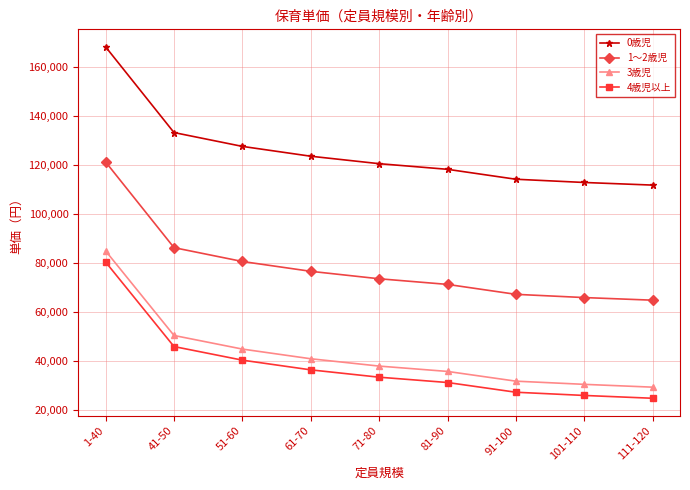

What is the average value of the 1～2歳児 series?

78472